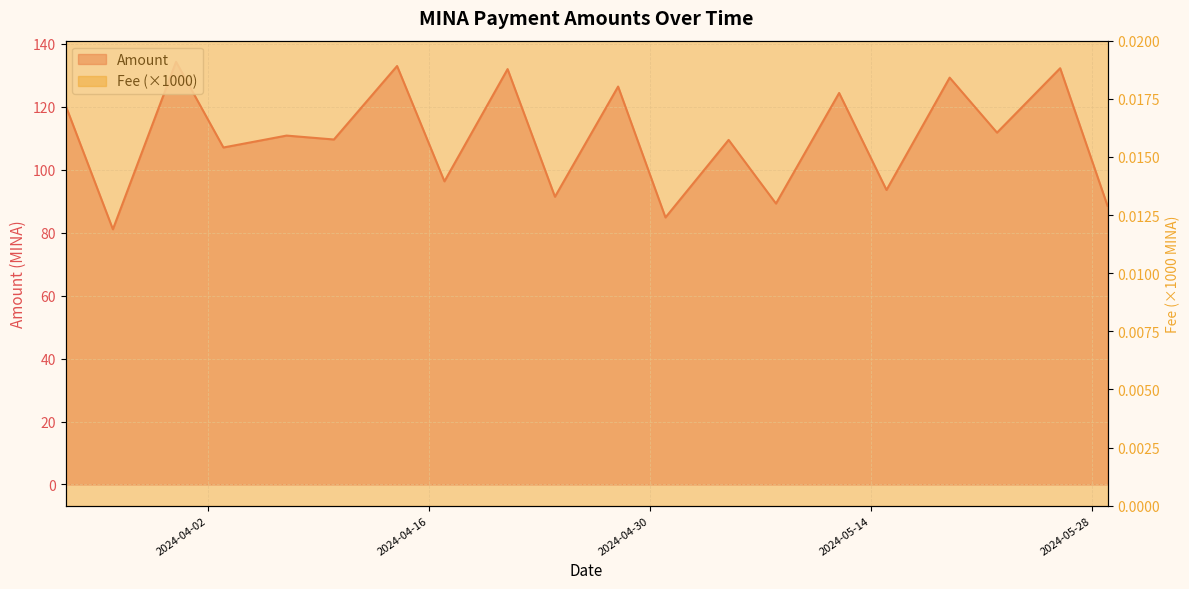

What is the smallest value displayed?

81.1